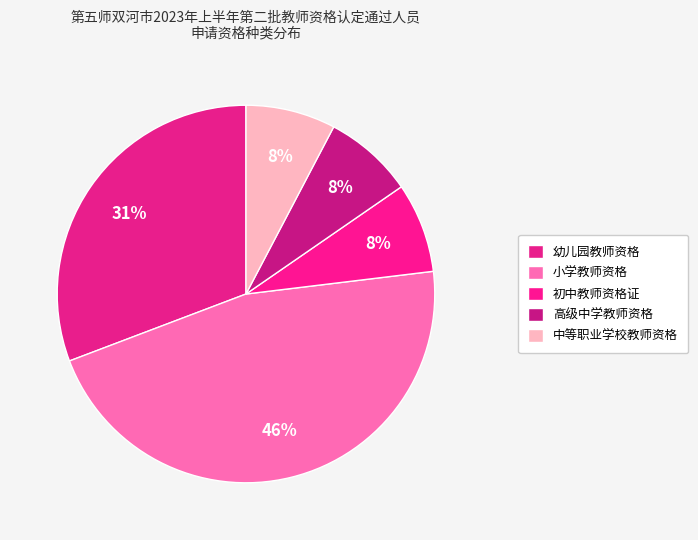

How many segments does this pie chart have?

5